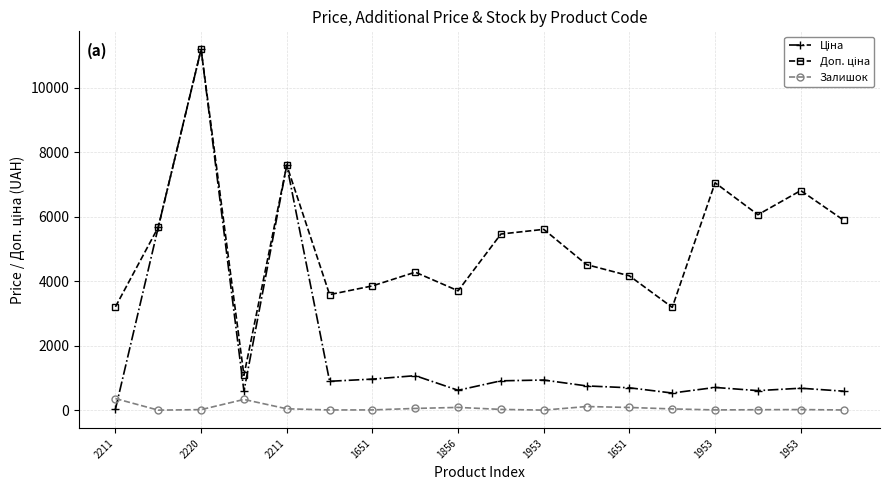

True or false: Залишок has more than 0 interior local peaks.

True